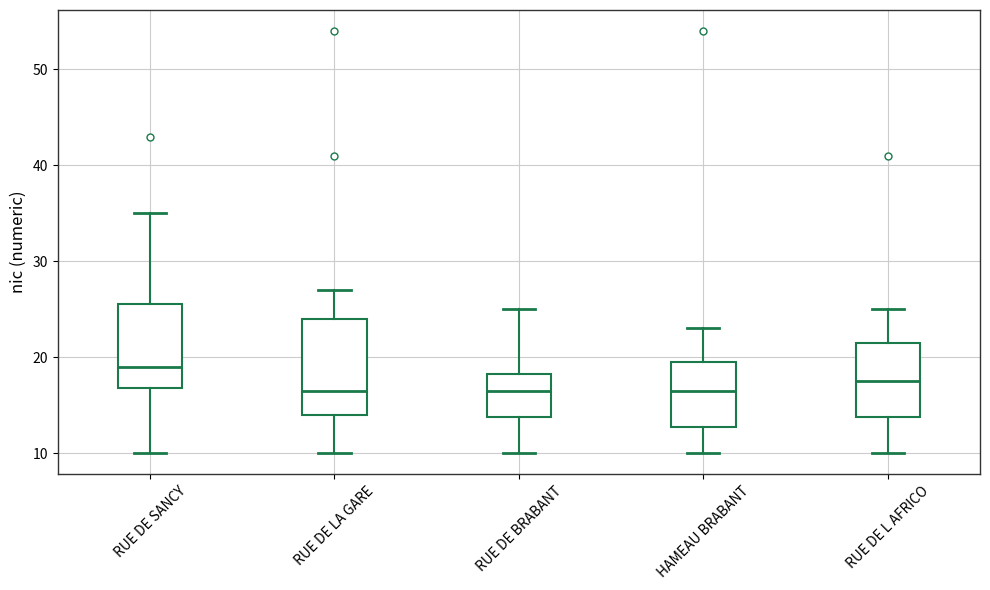

Reading left to right, read every box against the y-axis: the position of its median line, the range the box covers, and the ends of its whiskers. The values are not printed on the chart, so give them approximately, as read against the axis.

RUE DE SANCY: median 19, box 17 to 26, whiskers 10 to 35
RUE DE LA GARE: median 17, box 14 to 24, whiskers 10 to 27
RUE DE BRABANT: median 17, box 14 to 18, whiskers 10 to 25
HAMEAU BRABANT: median 17, box 13 to 20, whiskers 10 to 23
RUE DE L AFRICO: median 18, box 14 to 22, whiskers 10 to 25